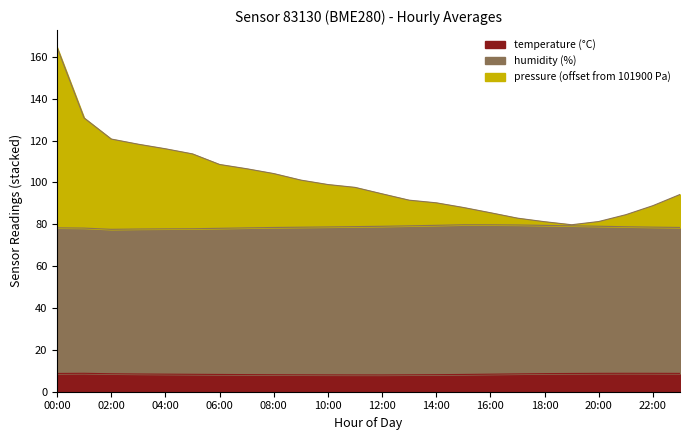

What is the minimum value for temperature (°C)?

8.0